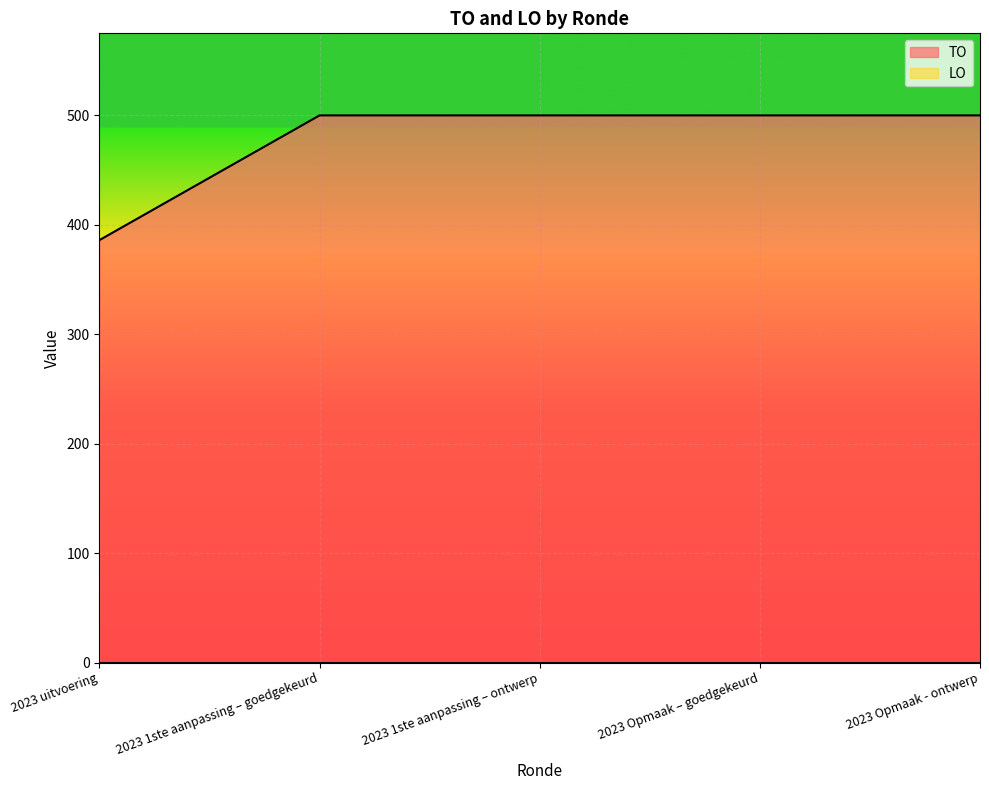

Reading left to right, list all the values displayed in this chart.

2023 uitvoering=386	2023 1ste aanpassing – goedgekeurd=500	2023 1ste aanpassing – ontwerp=500	2023 Opmaak – goedgekeurd=500	2023 Opmaak - ontwerp=500